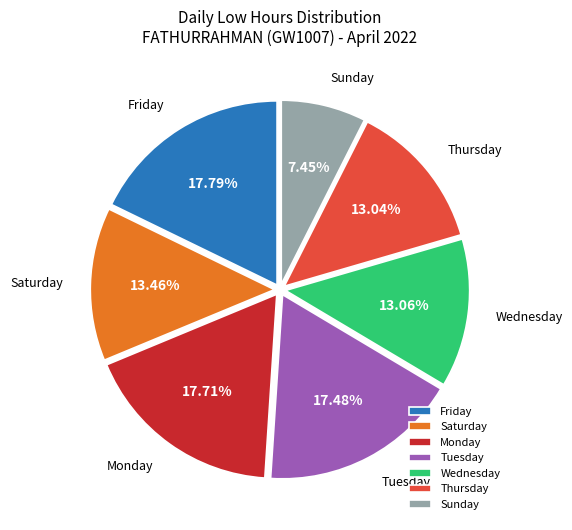

Approximately how many times larger is the value at Sunday compared to Saturday?

0.6